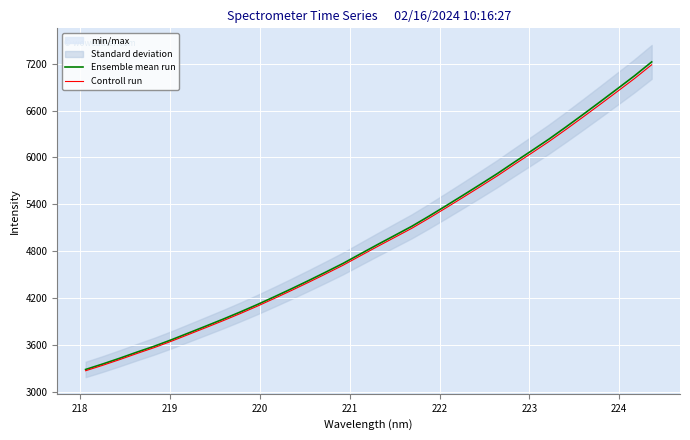

True or false: Ensemble mean run and Controll run intersect in this chart.

False